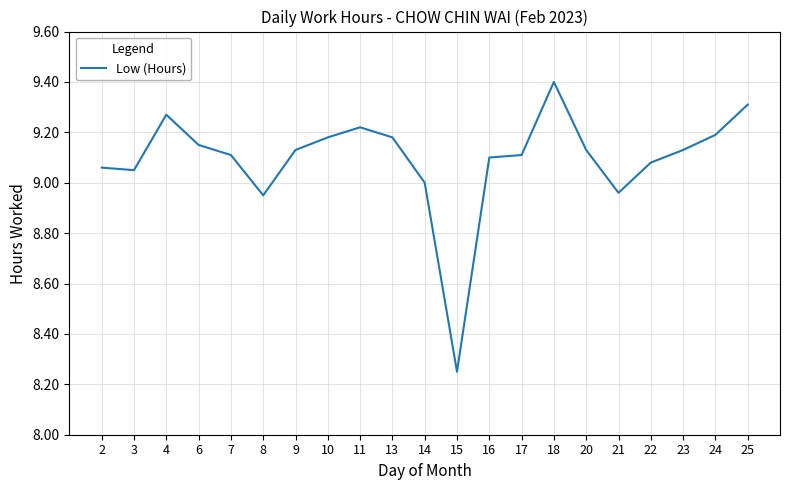

Is it true that the value at 11 is 12.9?

False